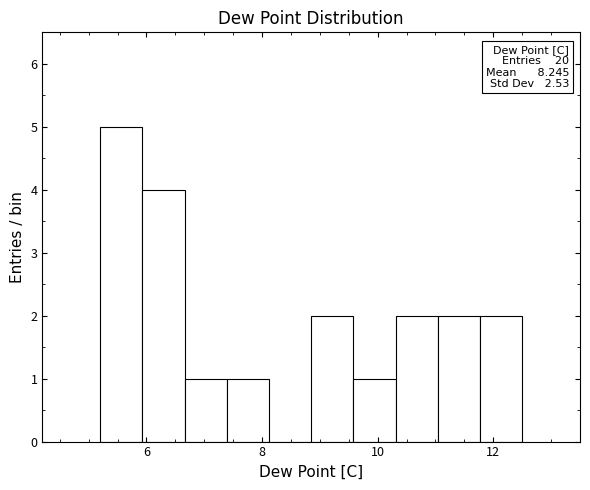

Around what value on the x-axis is the tallest bar? Give the approximate position of its centre, as read against the axis.

5.6